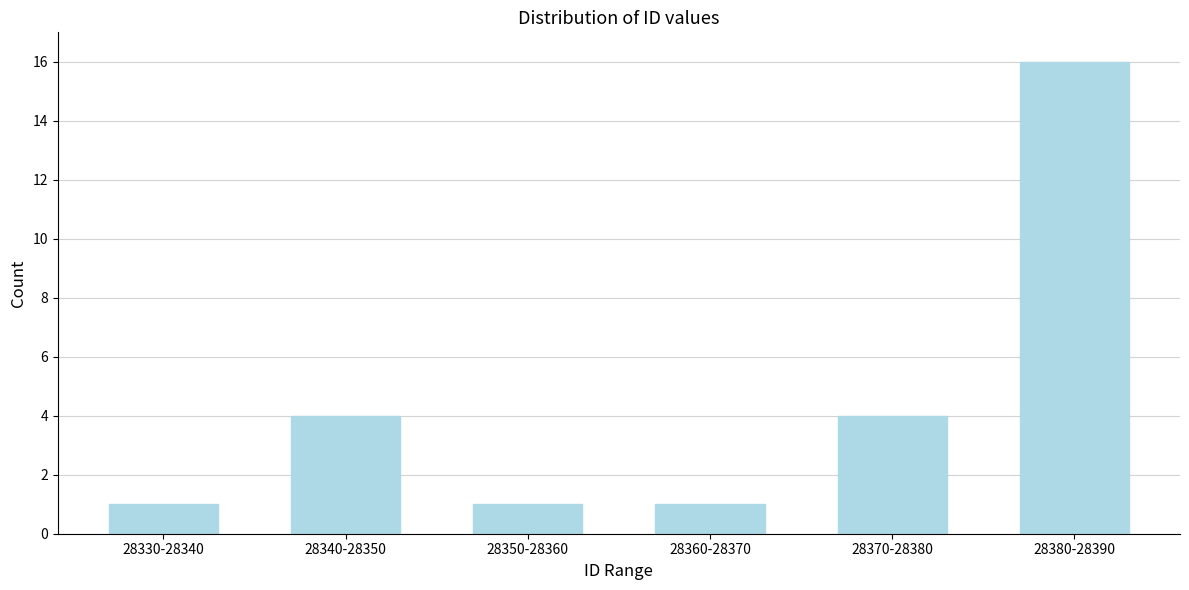

Reading left to right, list all the values displayed in this chart.

1	4	1	1	4	16